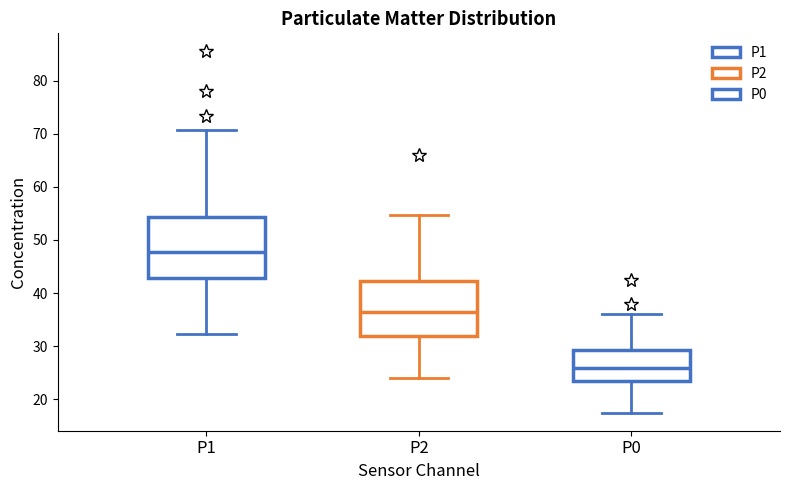

Where does the upper whisker of the box for P1 end on the y-axis? The values are not printed on the chart, so give them approximately, as read against the axis.

71